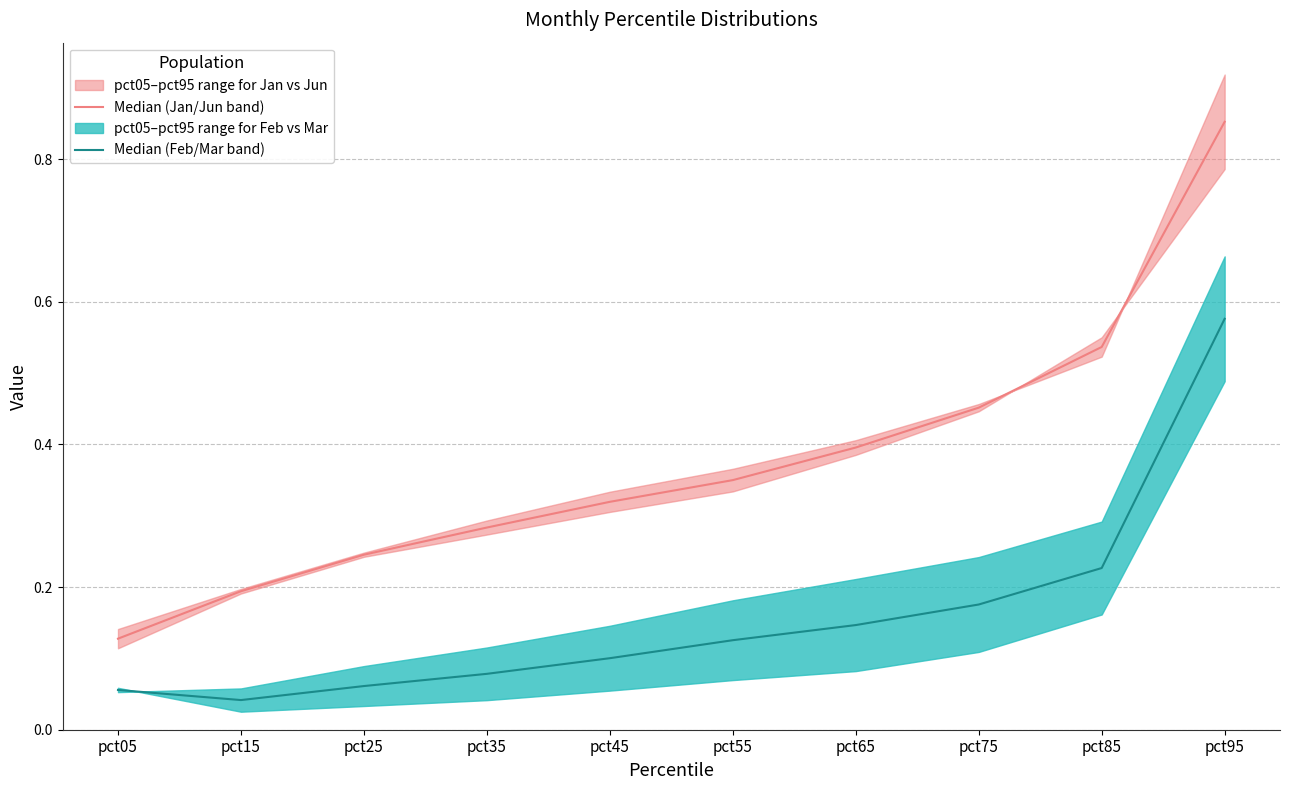

What is the average value of the Median (Feb/Mar band) series?

0.2